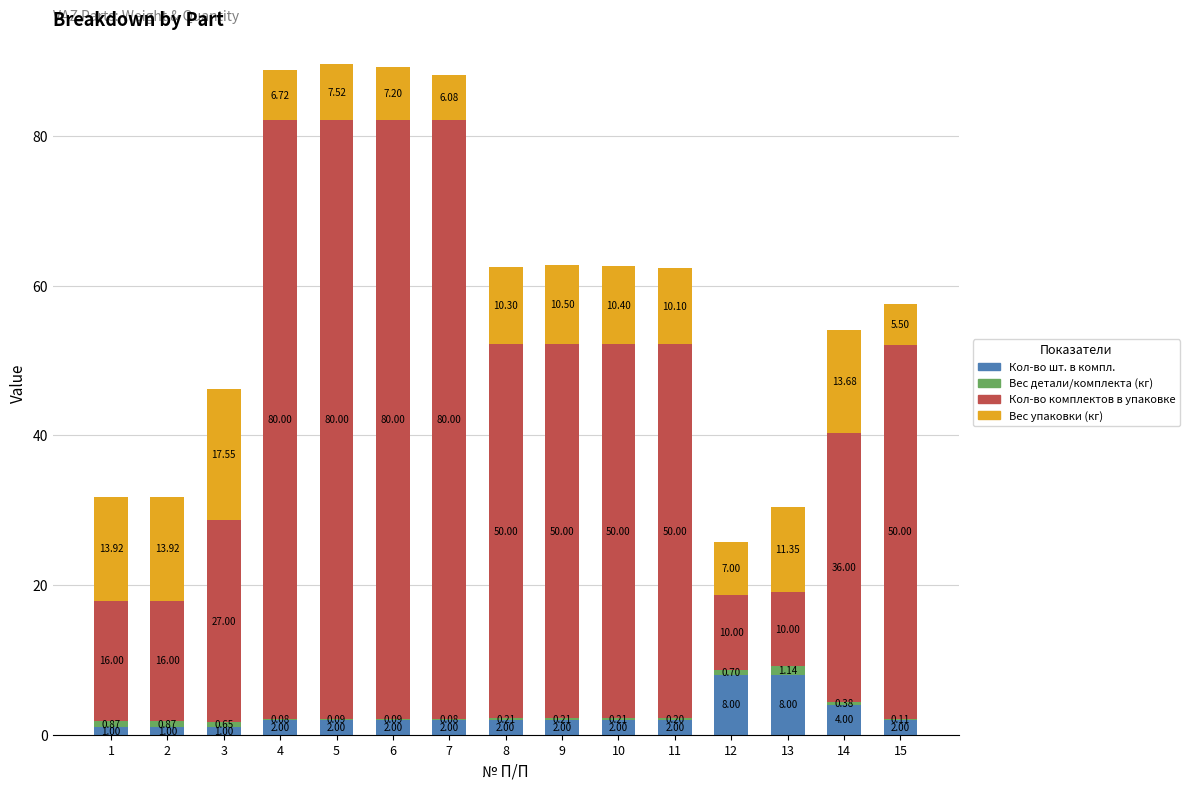

What are all the series names shown in the legend?

Кол-во шт. в компл., Вес детали/комплекта (кг), Кол-во комплектов в упаковке, Вес упаковки (кг)